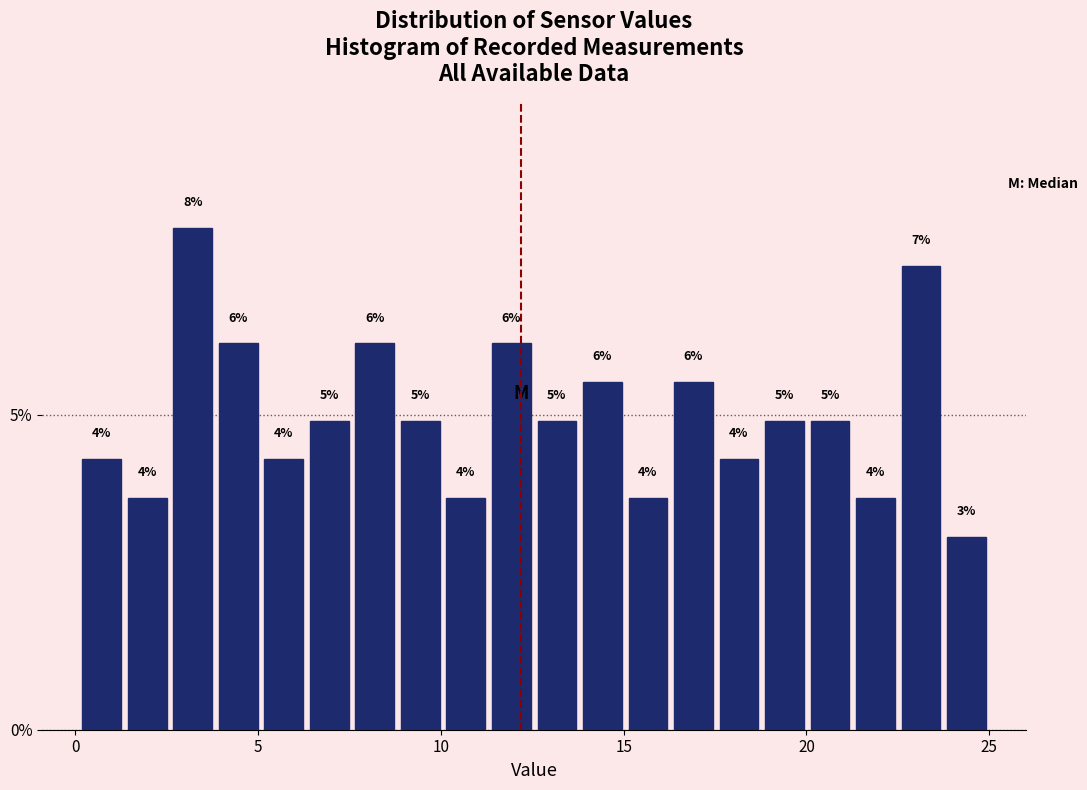

Around what value on the x-axis is the tallest bar? Give the approximate position of its centre, as read against the axis.

3.0